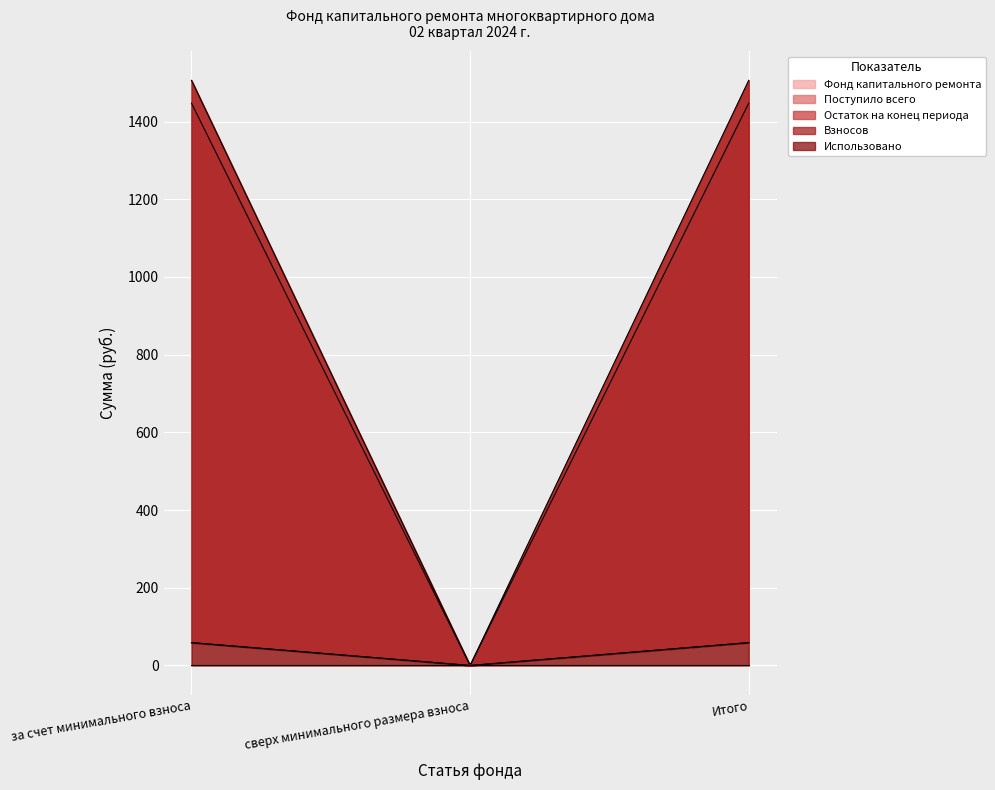

At which category is the sum across all series the highest?

за счет минимального взноса